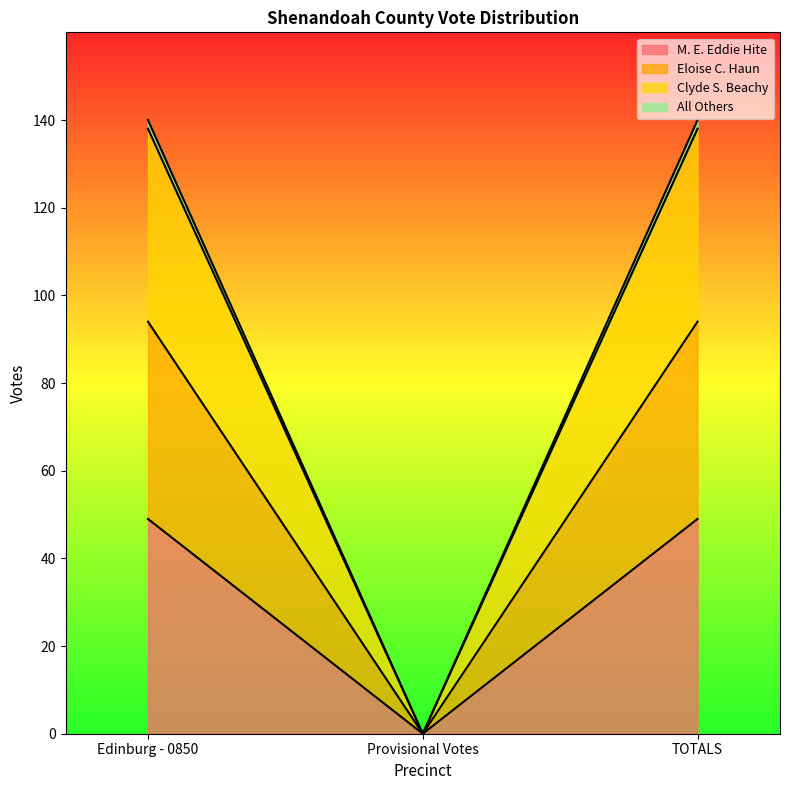

What is the spread (max minus min) of values at Edinburg - 0850?

91